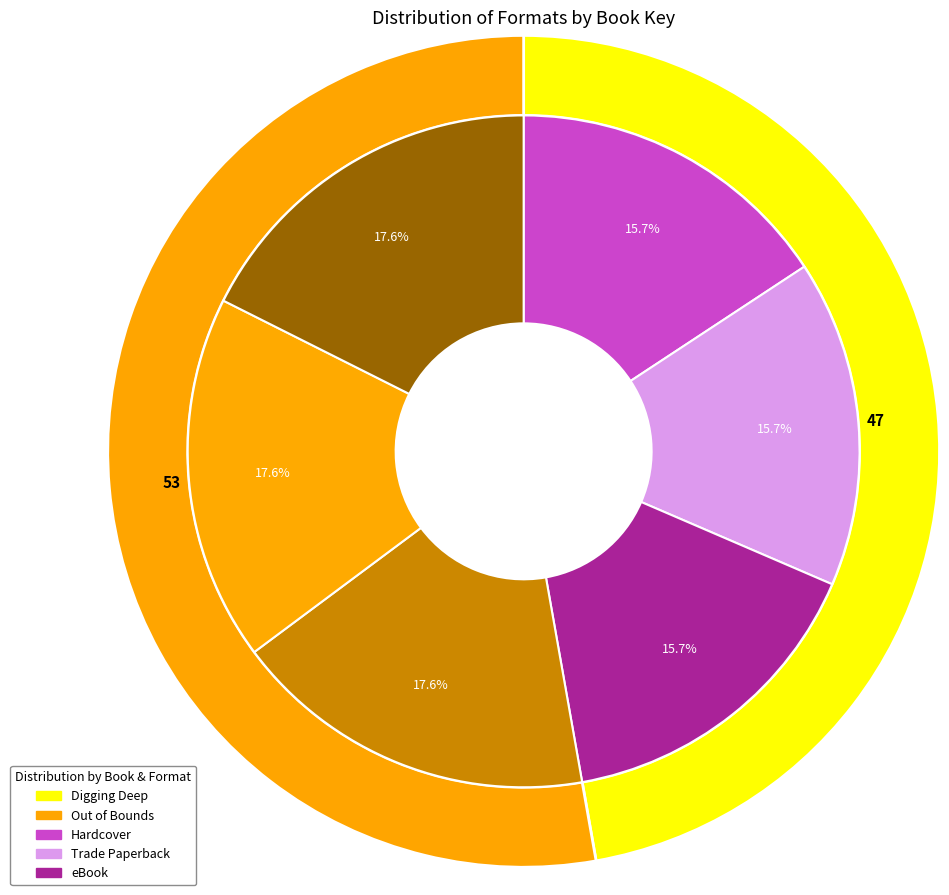

What is the majority slice?

9781534412378 (Out of Bounds)